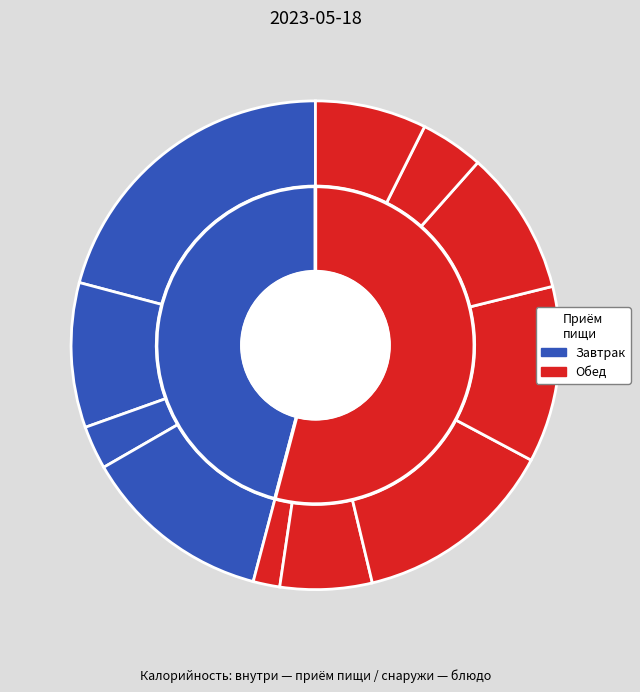

To the nearest percent, what is the average slice percentage?

9%